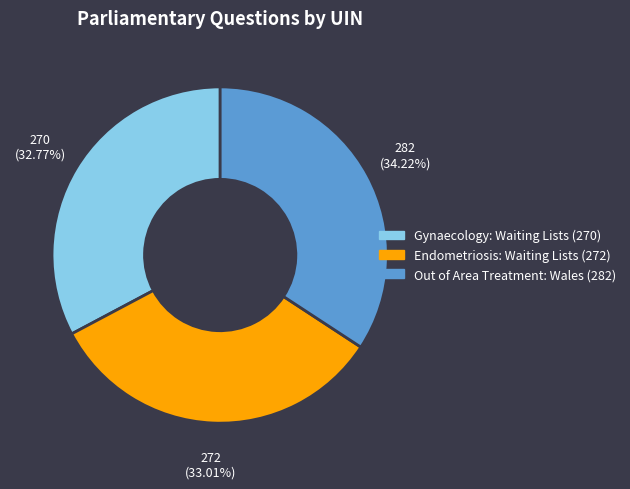

Which has a higher value, Out of Area Treatment: Wales (282) or Endometriosis: Waiting Lists (272)?

Out of Area Treatment: Wales (282)